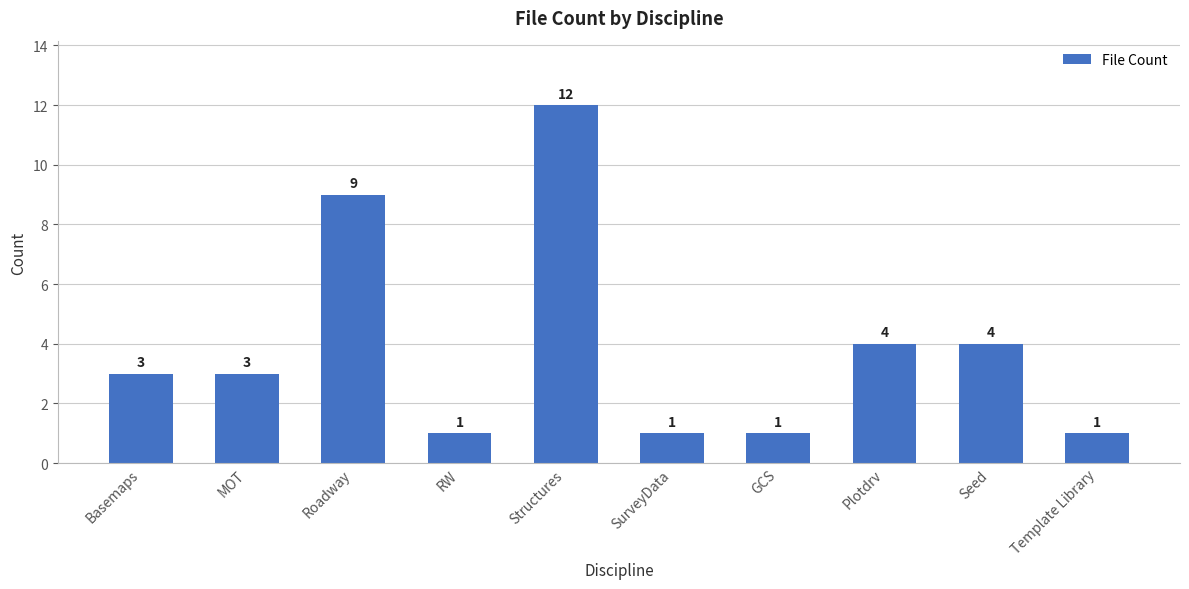

How many series are shown in this chart?

1